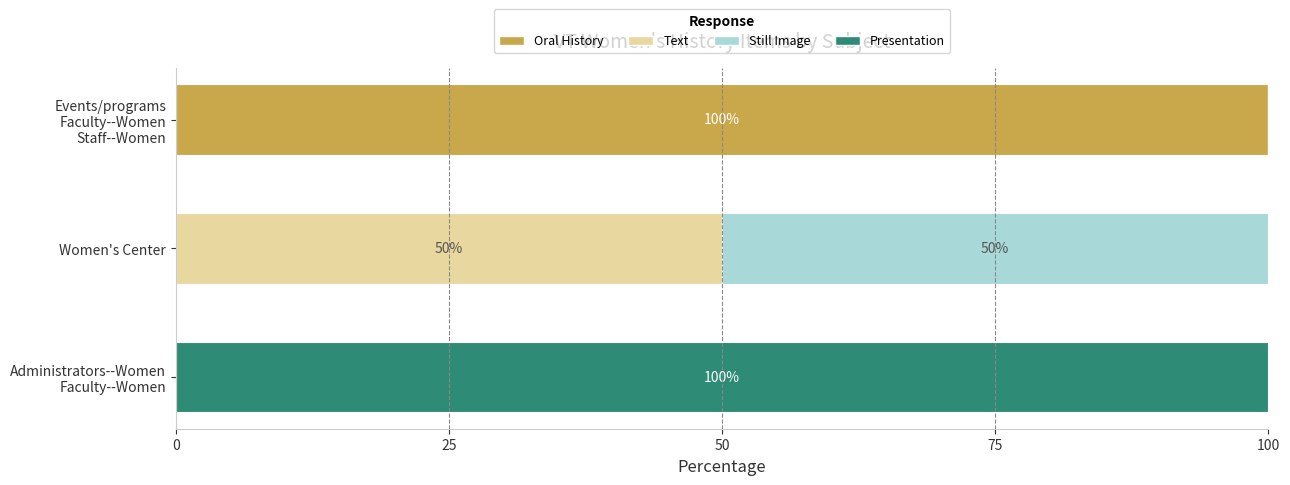

What is the highest value of the Oral History series?

100